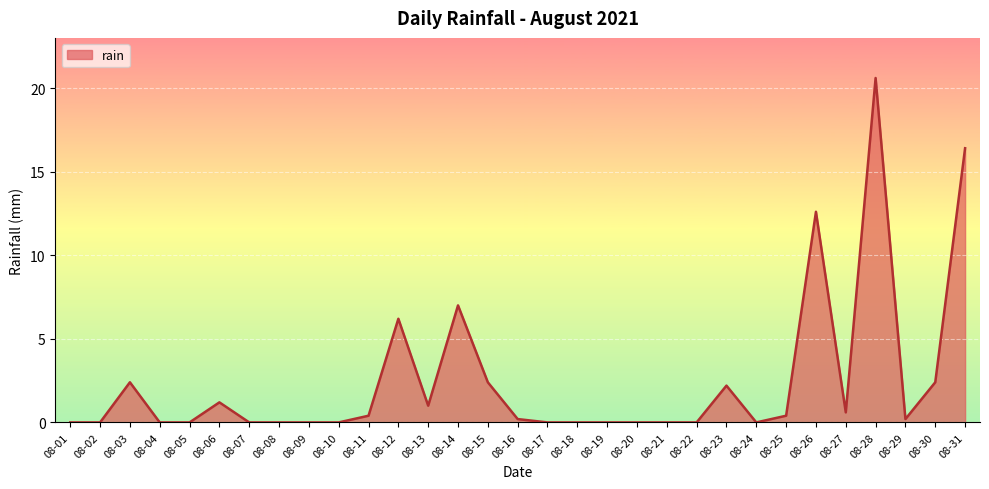

How many lines are shown in the chart?

1